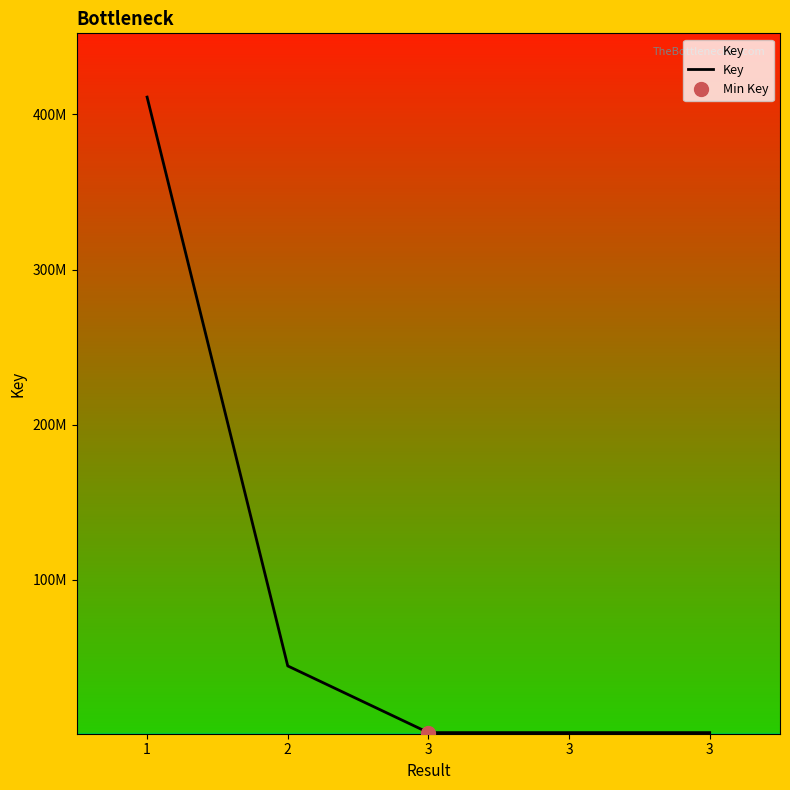

Rank the categories by value from lowest to highest.

3, 3, 3, 2, 1